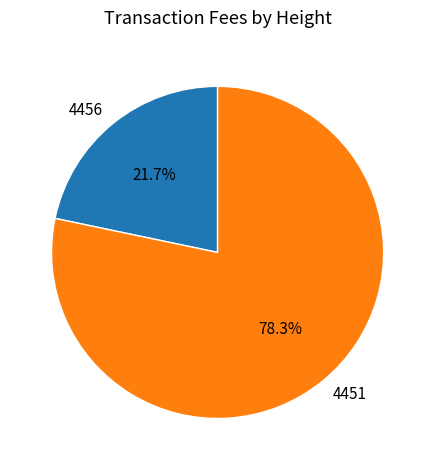

What is the smallest slice in the pie chart?

4456